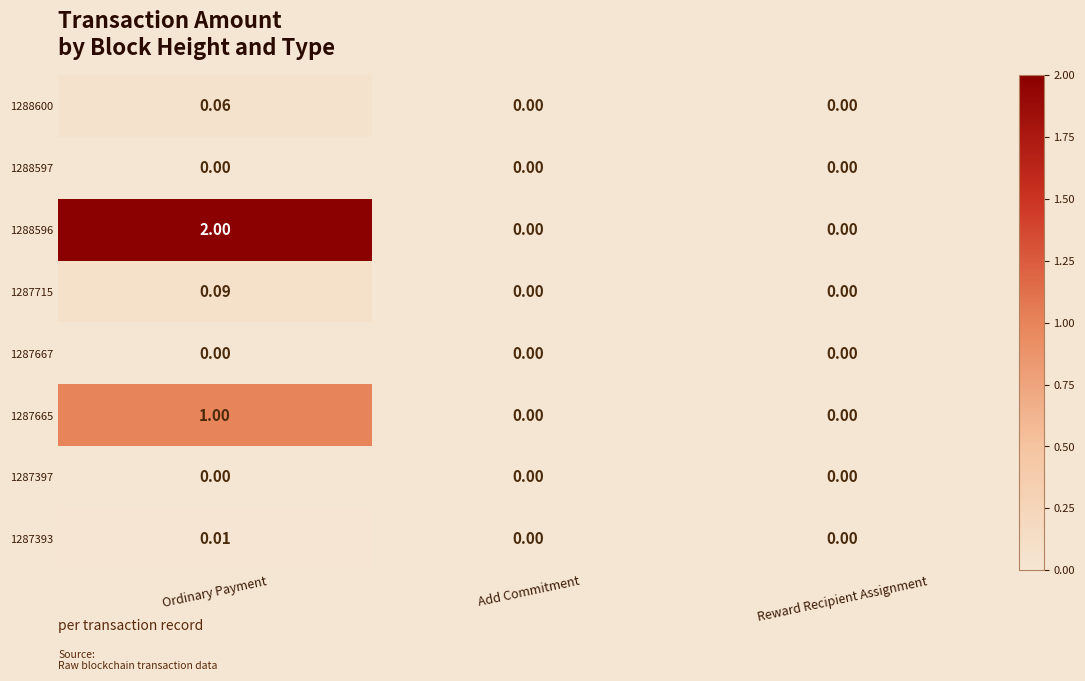

How many categories are shown in the chart?

3